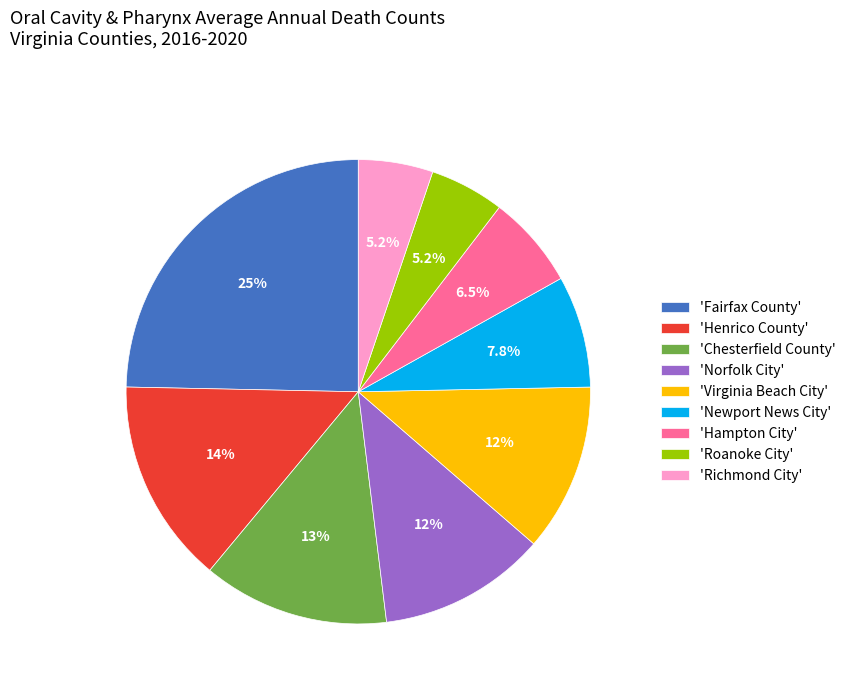

Which category has the biggest portion of the pie?

'Fairfax County'